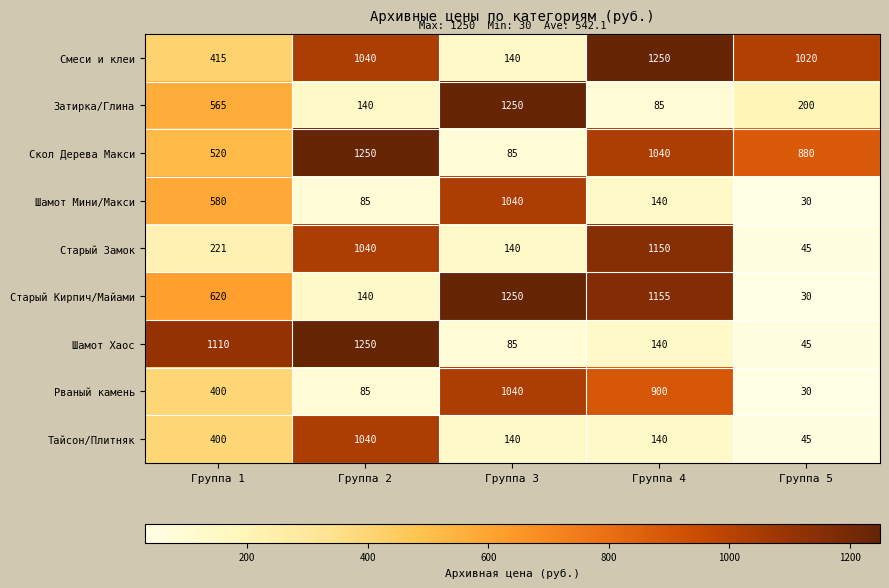

At how many categories does at least one series exceed 60?

5